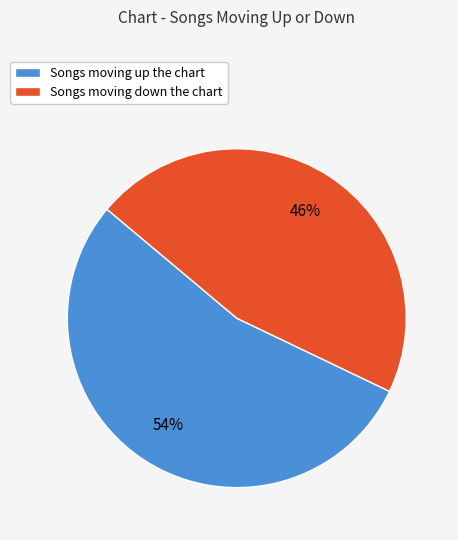

True or false: Songs moving down the chart accounts for 46% of the total.

True